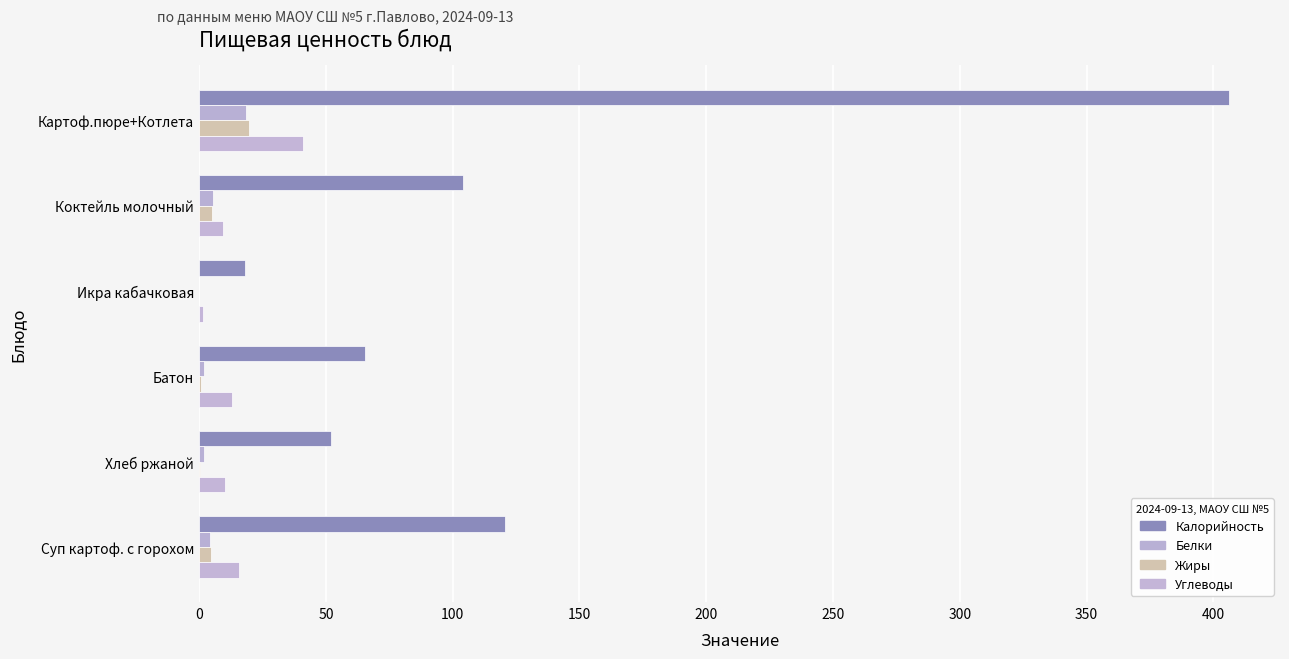

What is the value of the Углеводы bar at the 2nd from the left?

9.4